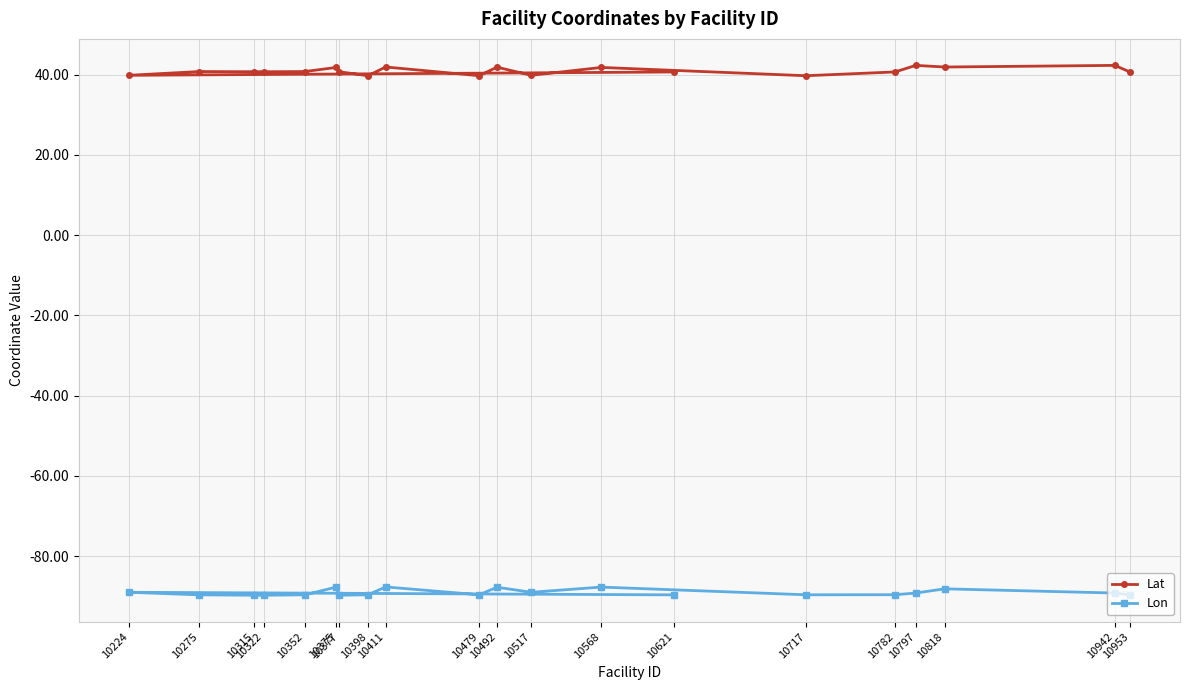

What is the sum of the Lat values at 10797 and 10315?

83.1